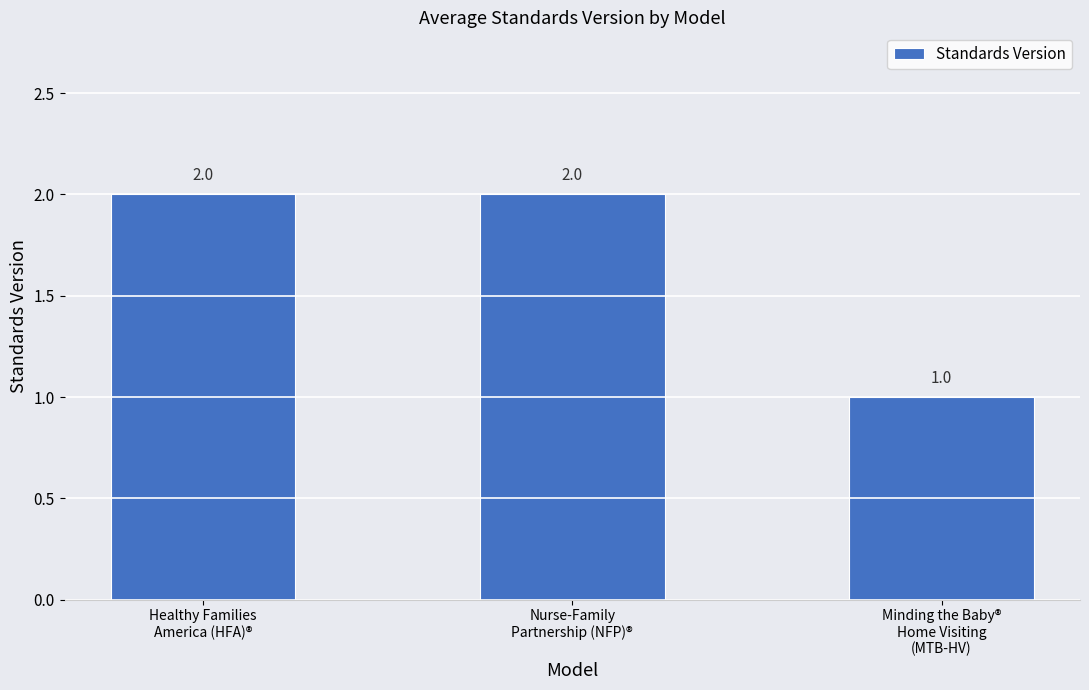

What is the label of the 2nd bar from the right?

Nurse-Family
Partnership (NFP)®